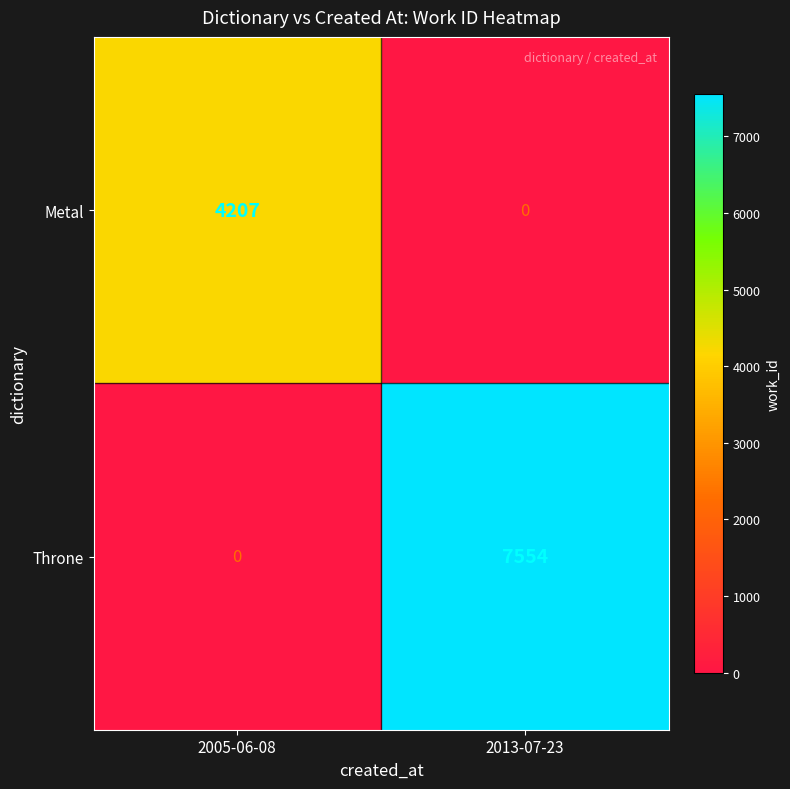

What is the approximate value of Metal at 2005-06-08?

4207